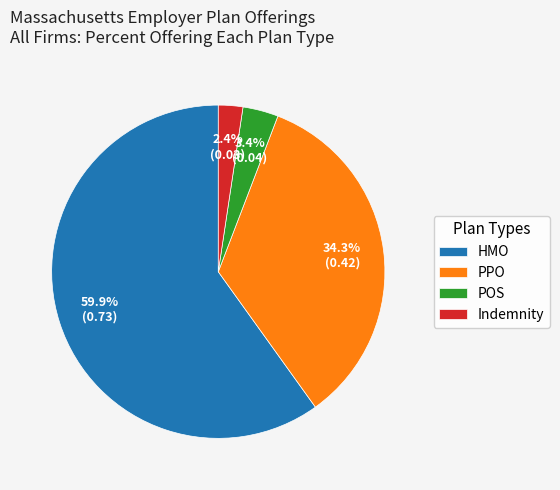

Count the number of slices in the pie.

4